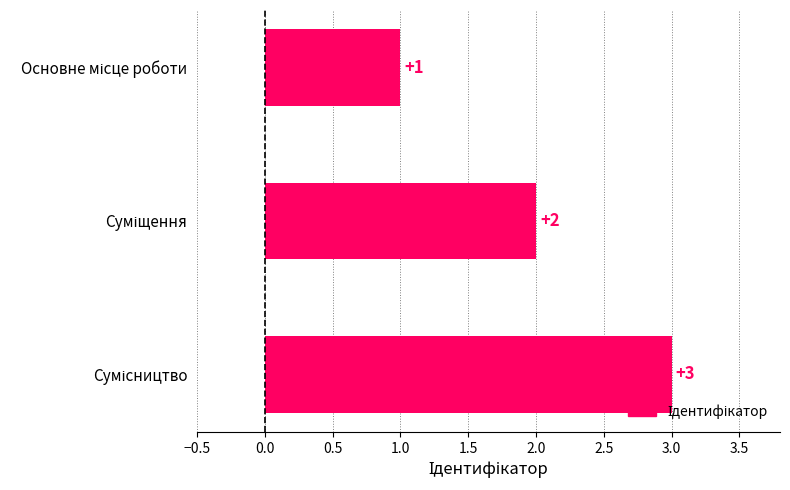

Count the values in the range 1 to 3.

3